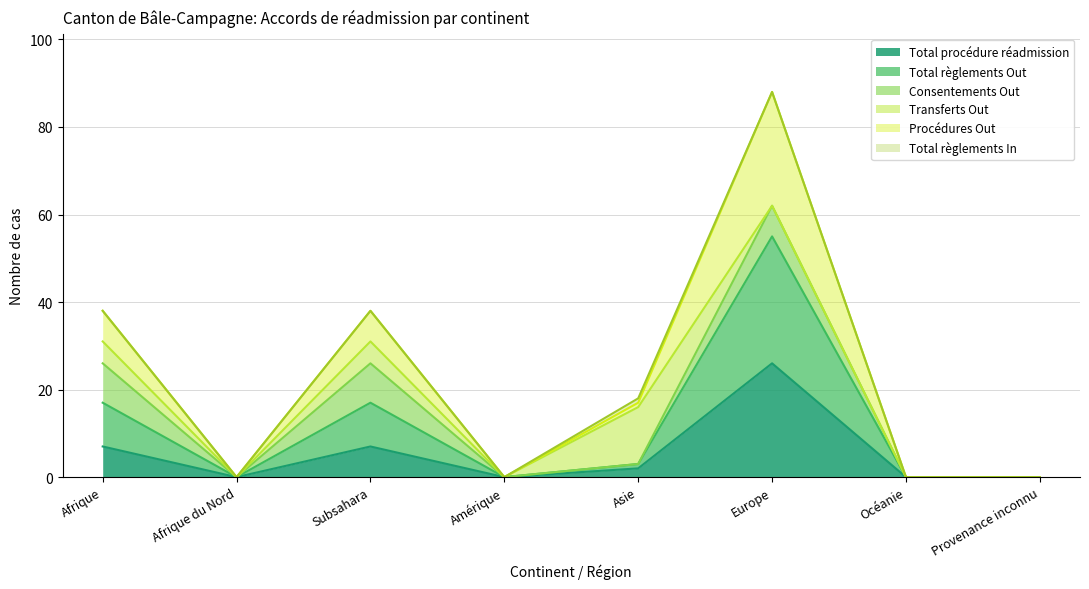

What is the label of the 4th point from the left?

Amérique